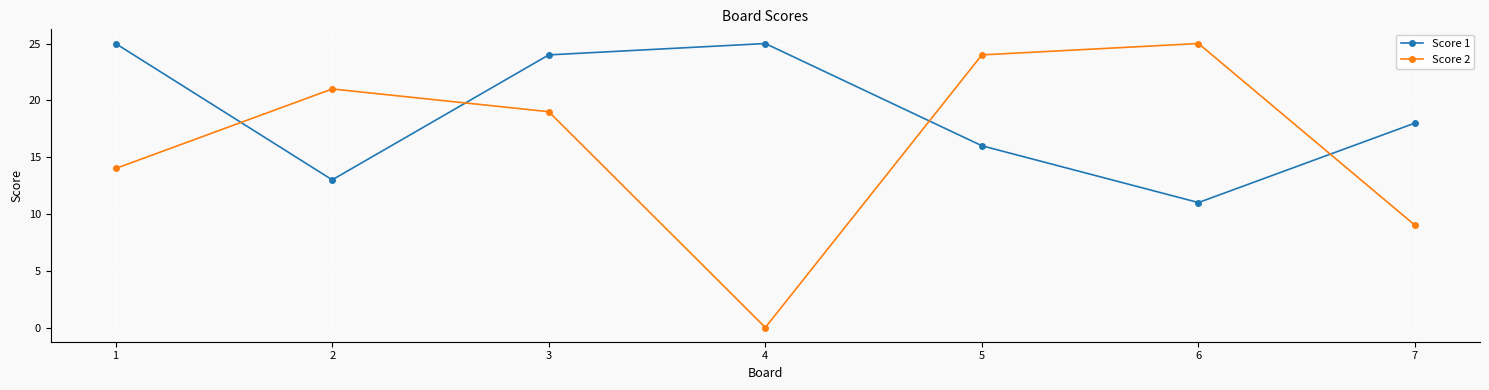

What is the highest value of the Score 1 series?

25